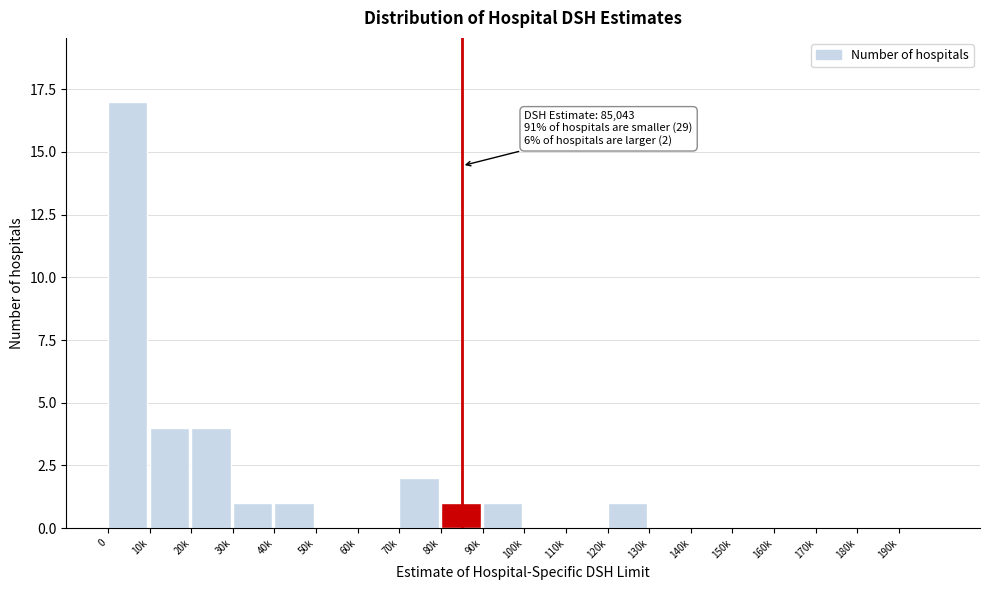

Reading right to left, transcribe all the data shown in this chart.

190k=0	180k=0	170k=0	160k=0	150k=0	140k=0	130k=0	120k=1	110k=0	100k=0	90k=1	80k=1	70k=2	60k=0	50k=0	40k=1	30k=1	20k=4	10k=4	0=17